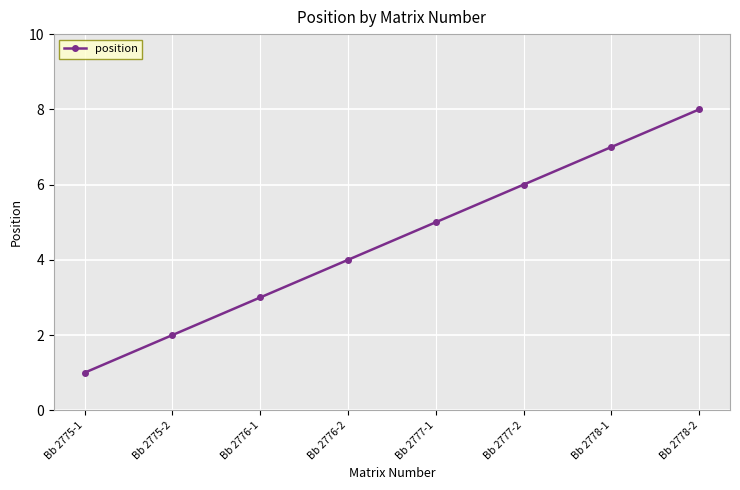

Count the values in the range 3 to 7.

5